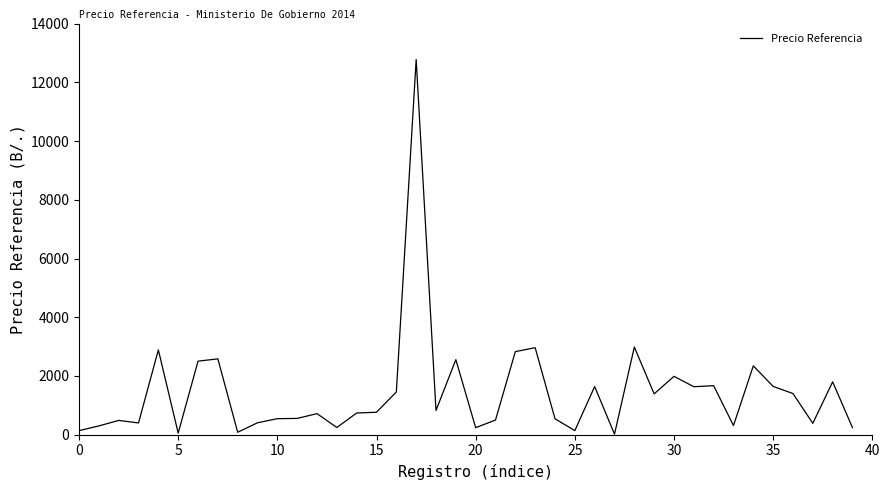

Is it true that the value at 35 is 922.3?

False